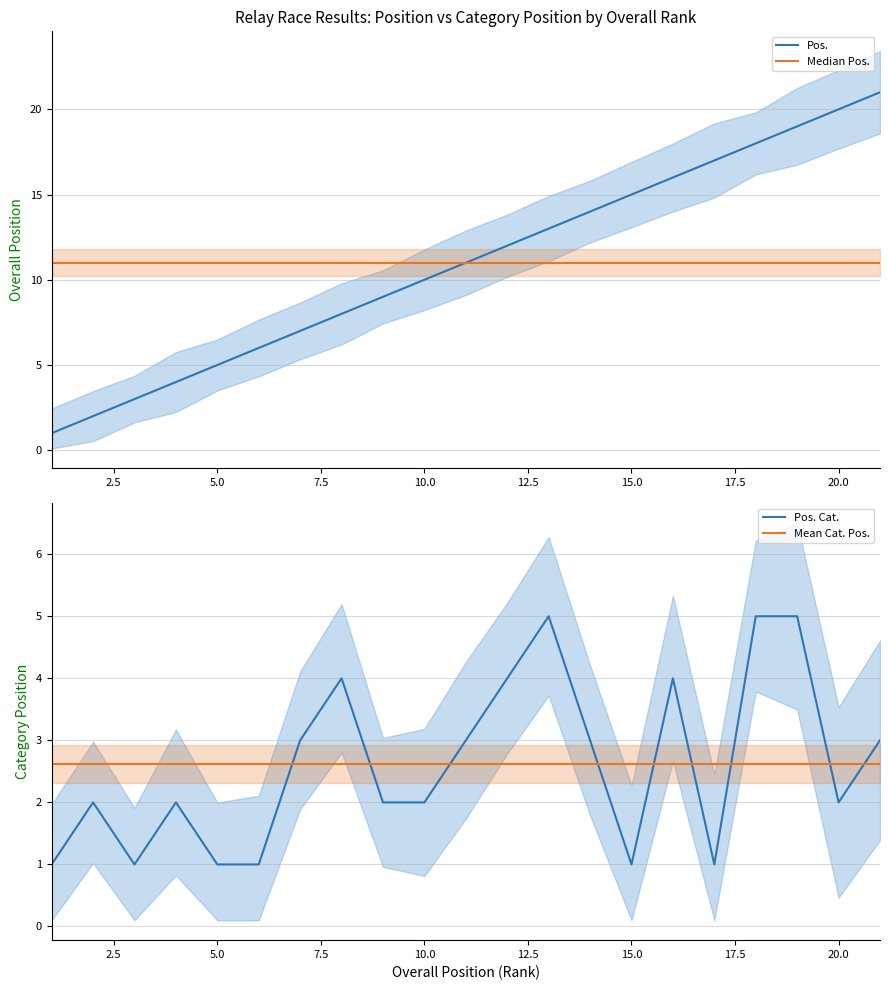

What is the approximate value of Pos. at 20.0, to the nearest 5?

20